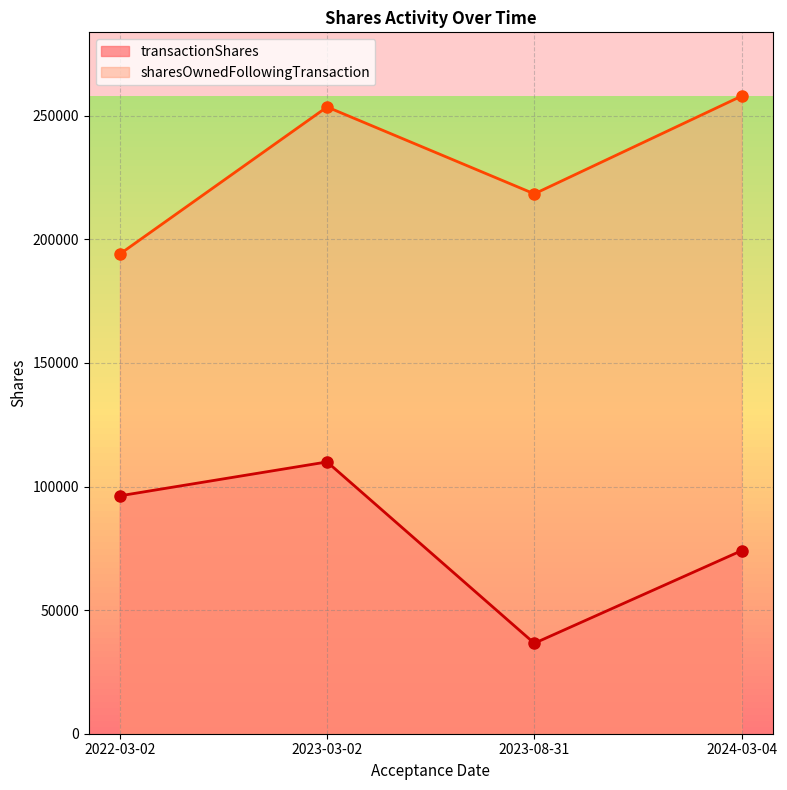

What is the label of the 4th point from the left?

2024-03-04